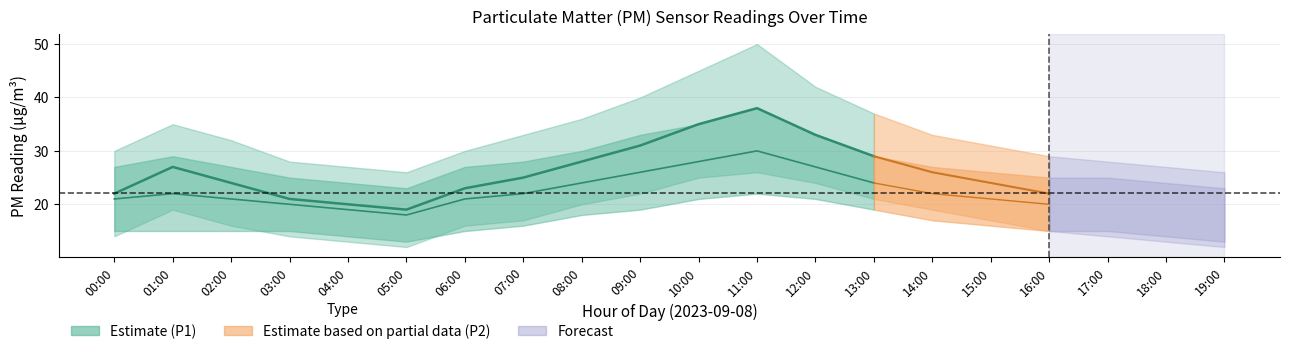

Which has a higher value, 00:00 or 16:00?

00:00